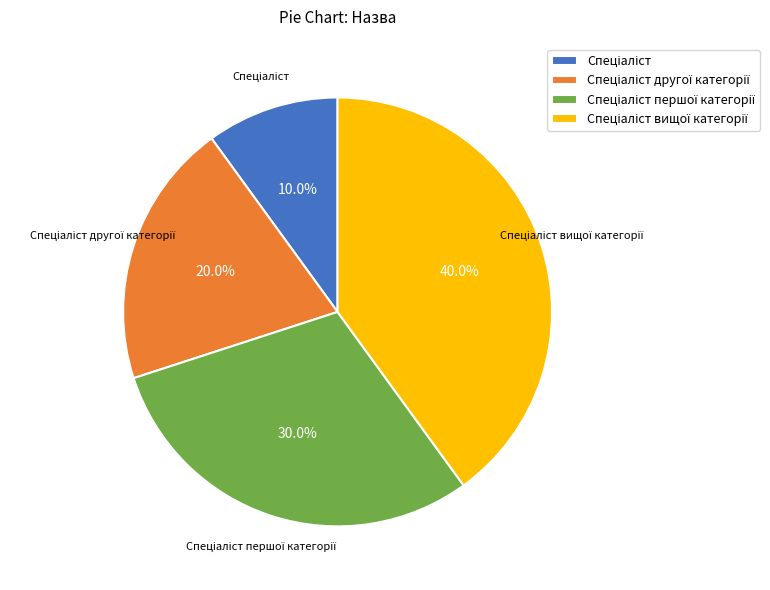

Does any single category account for the majority?

No